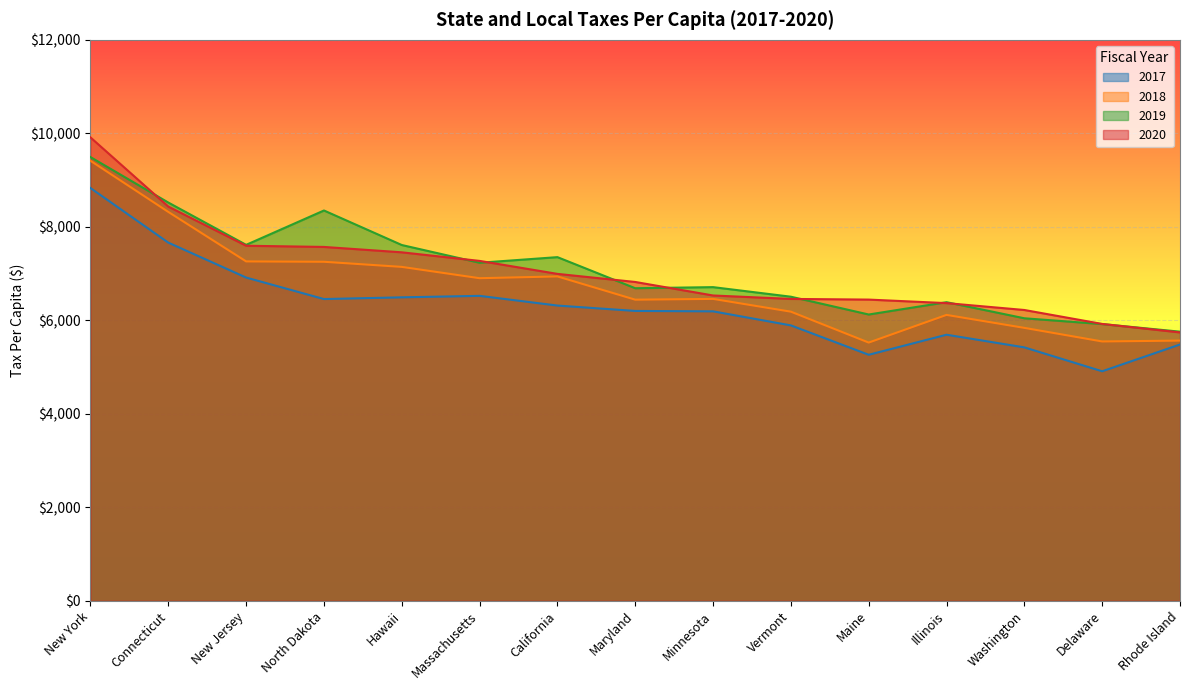

True or false: 2020 and 2018 cross at least once.

False